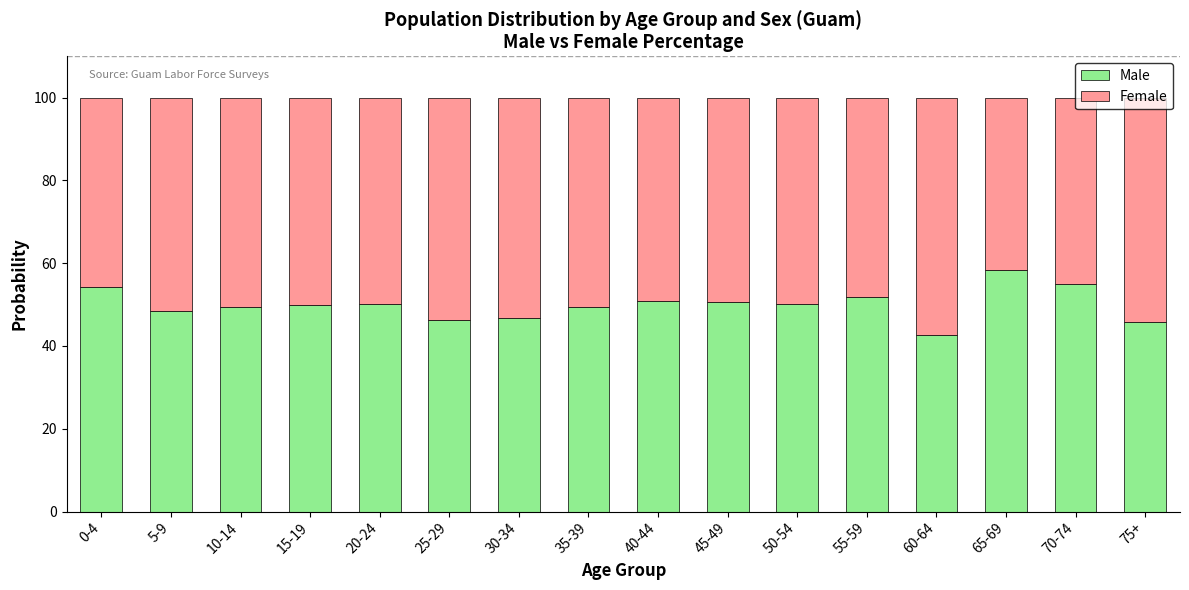

Are the bars grouped side by side (vs. stacked)?

No